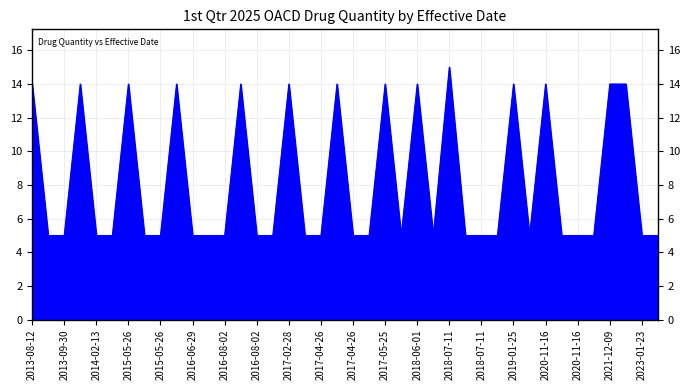

What is the maximum value shown in the chart?

15